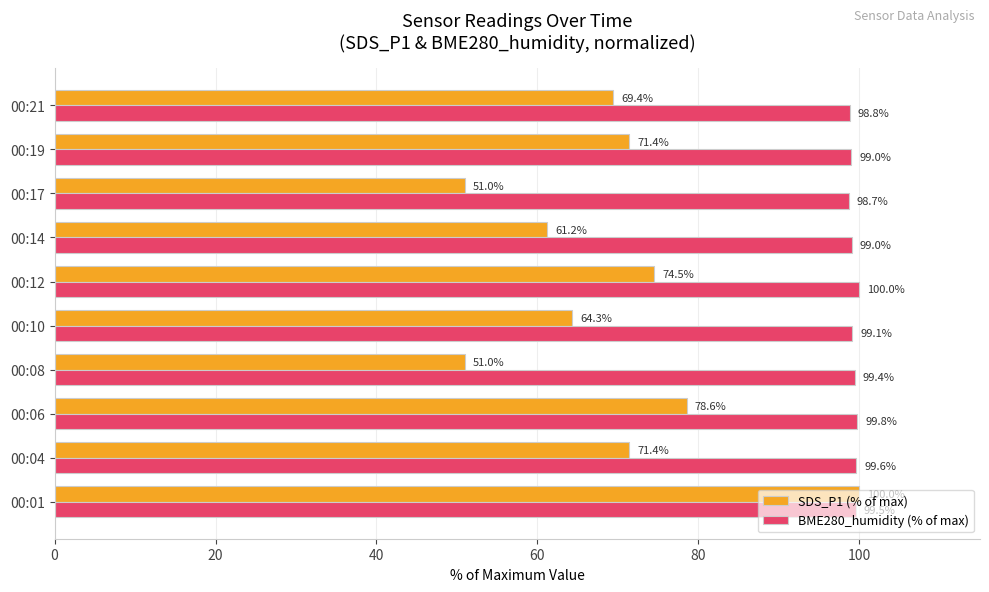

Which series changed the most between 00:01 and 00:08?

SDS_P1 (% of max)